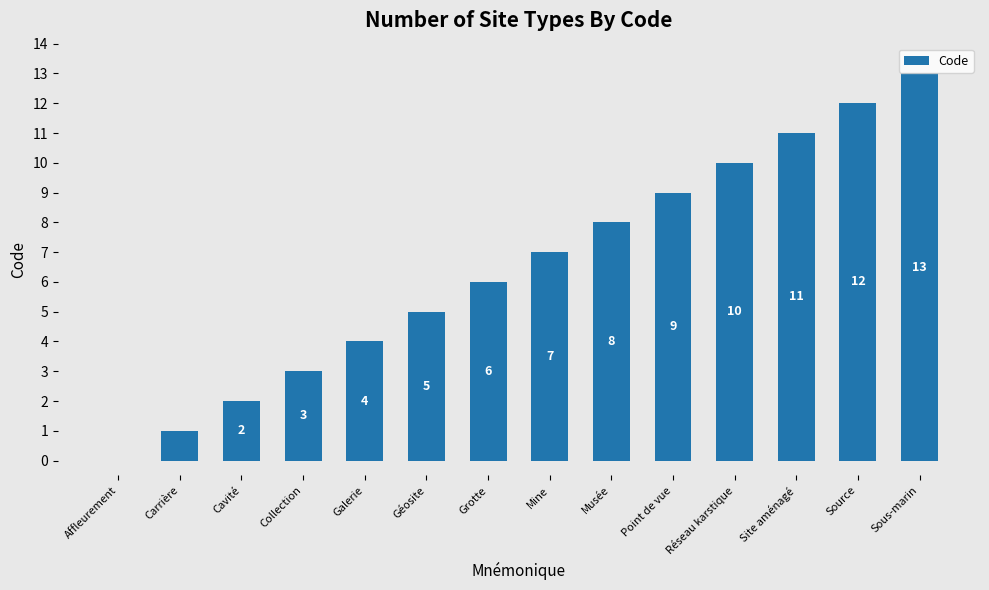

Count the number of data series in this chart.

1